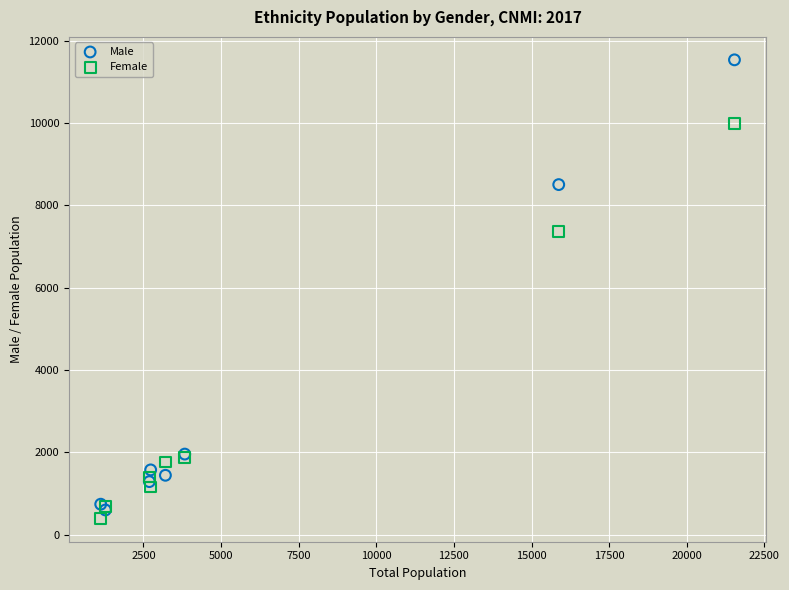

In the Female series, what Y value is closest to 5191?

7371